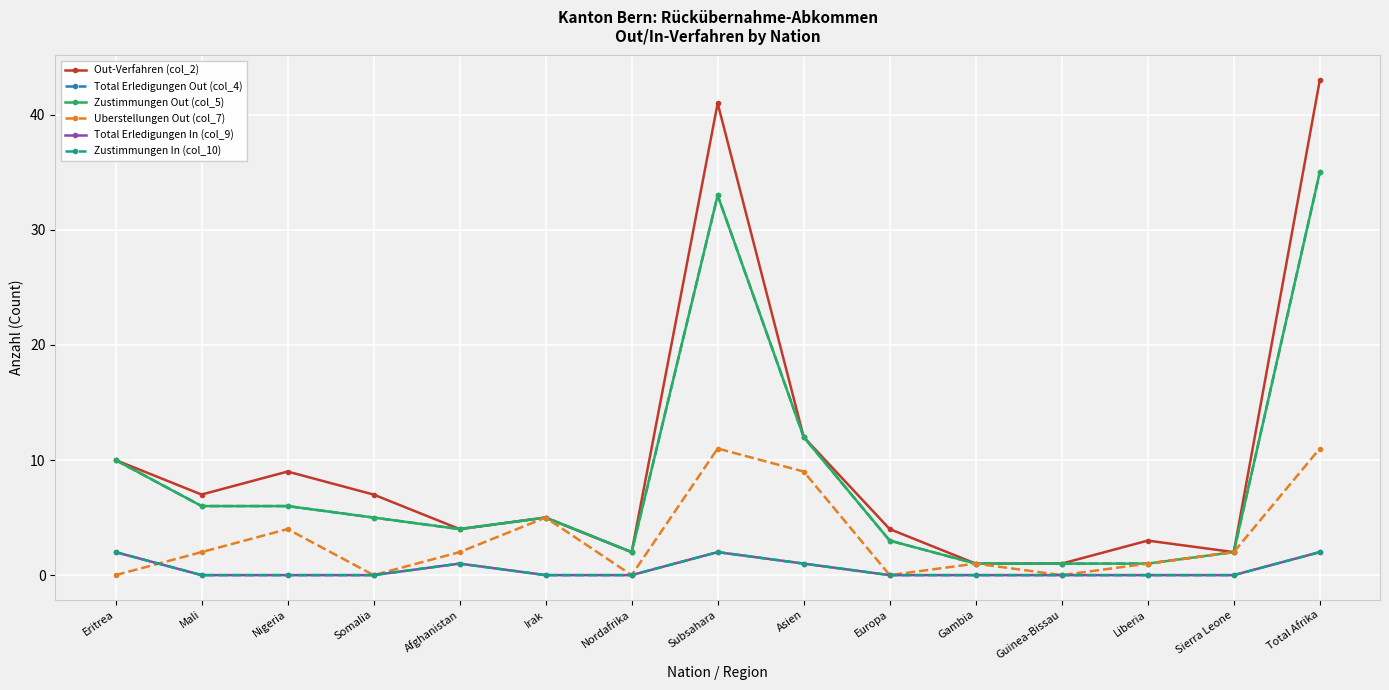

Is this an area chart (filled region under the line)?

No